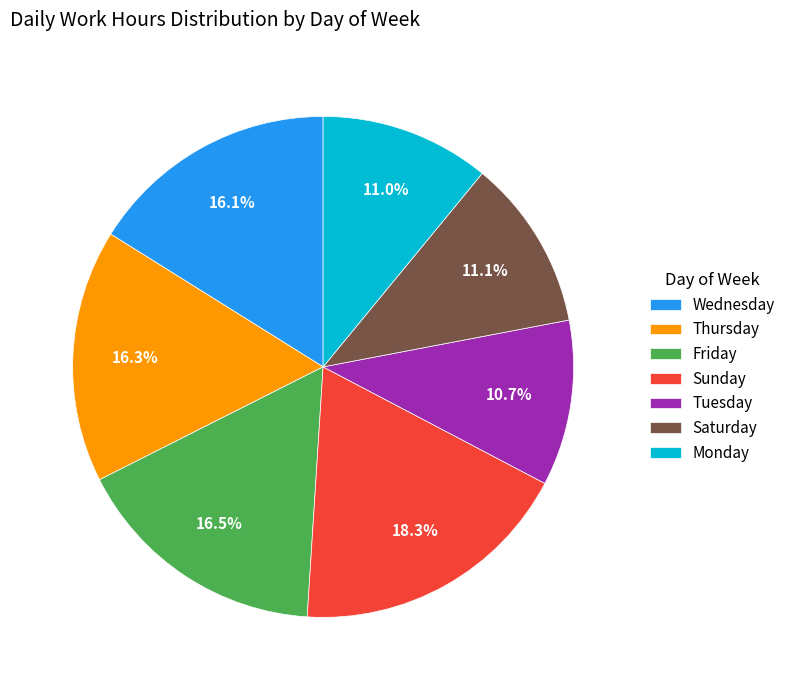

What is the ratio of the value at Sunday to the value at Monday?

1.7